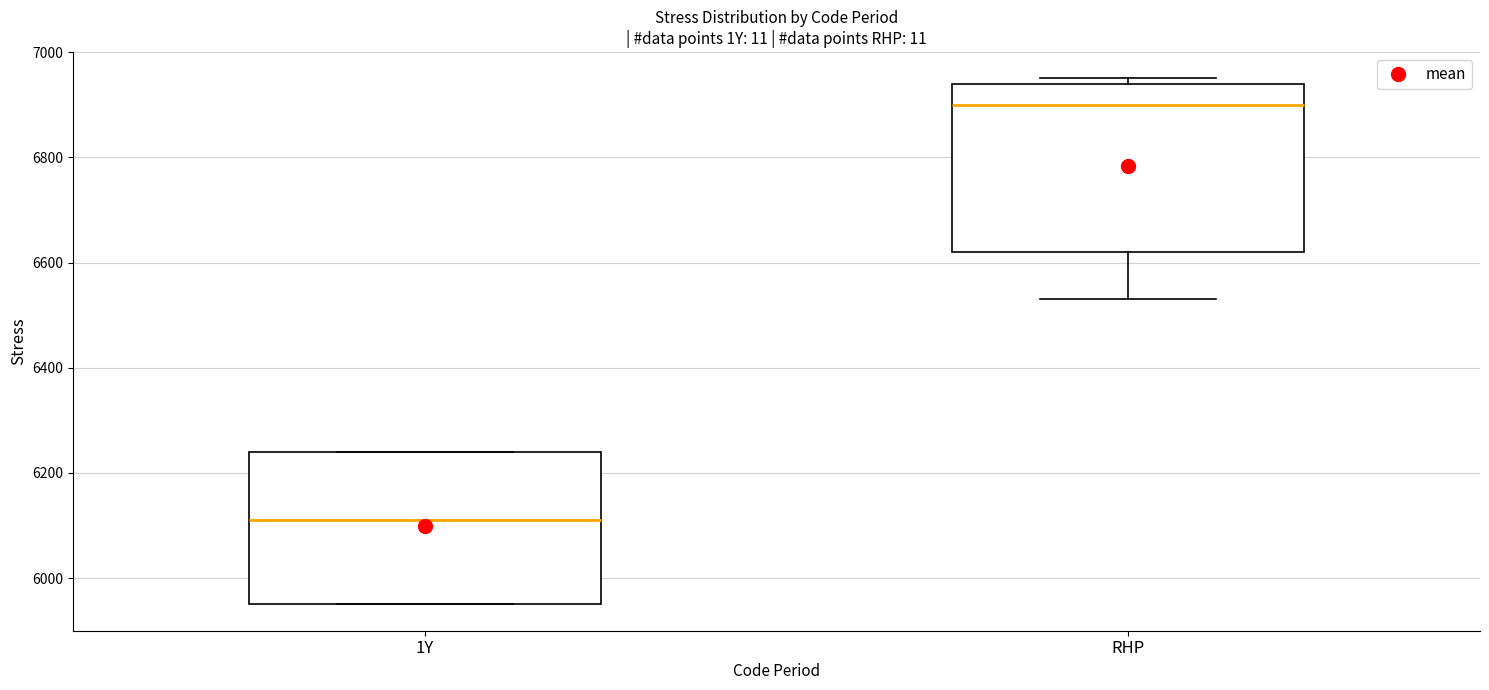

Where does the median line of the box for RHP sit on the y-axis? The values are not printed on the chart, so give them approximately, as read against the axis.

6900